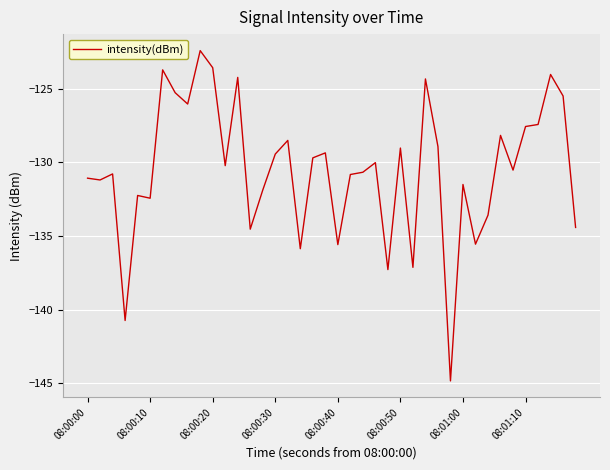

What is the smallest value displayed?

-144.9